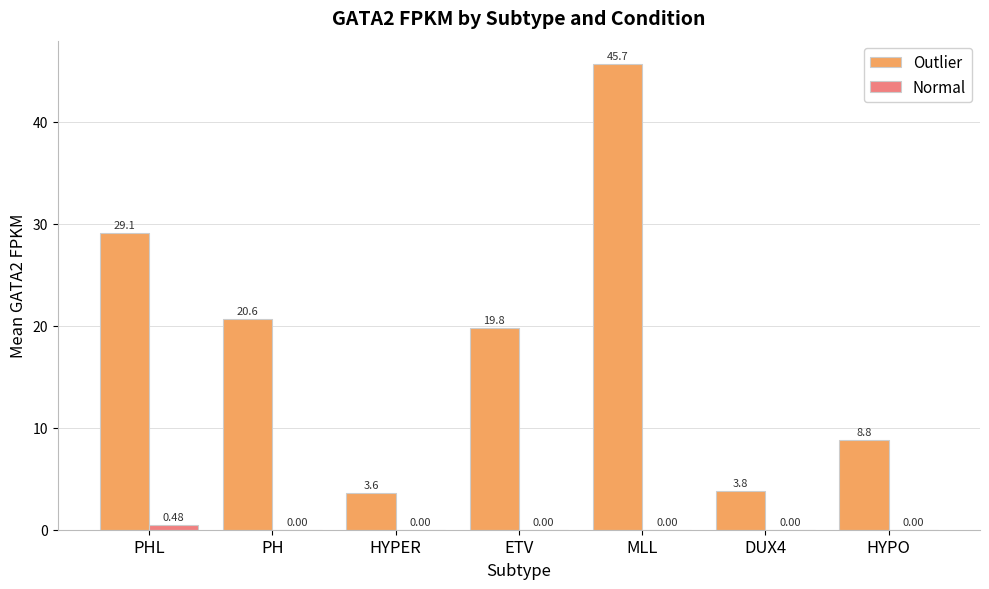

At which category is the sum across all series the highest?

MLL